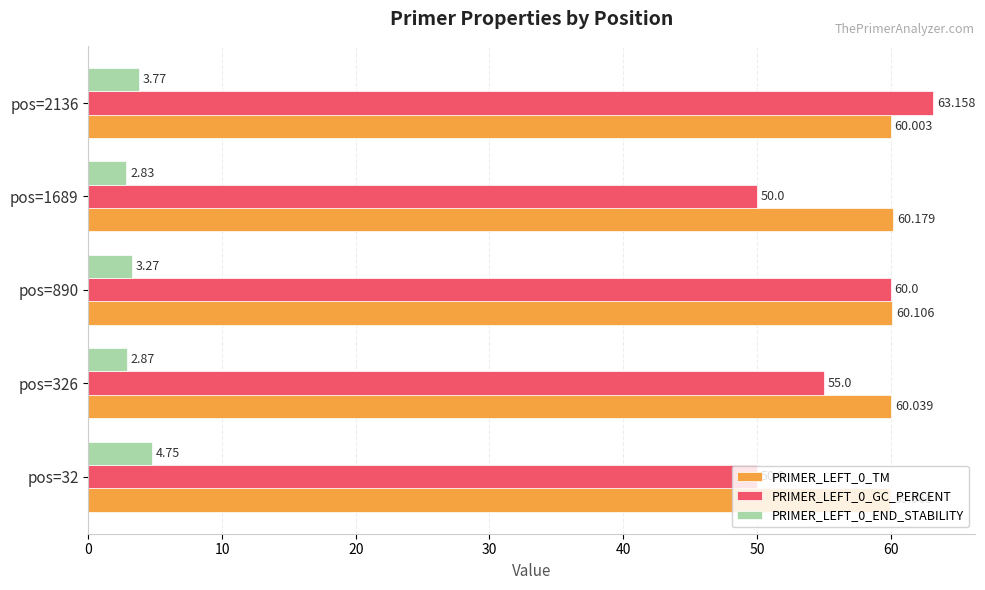

Is the value of PRIMER_LEFT_0_TM at pos=890 greater than the value of PRIMER_LEFT_0_GC_PERCENT at pos=1689?

Yes